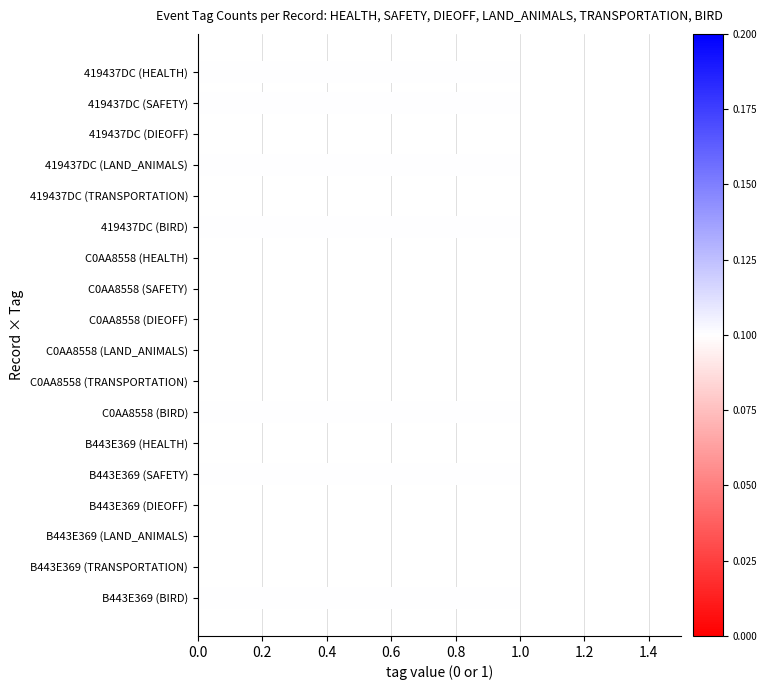

Between B443E369 (SAFETY) and B443E369 (LAND_ANIMALS), which is larger?

B443E369 (SAFETY)